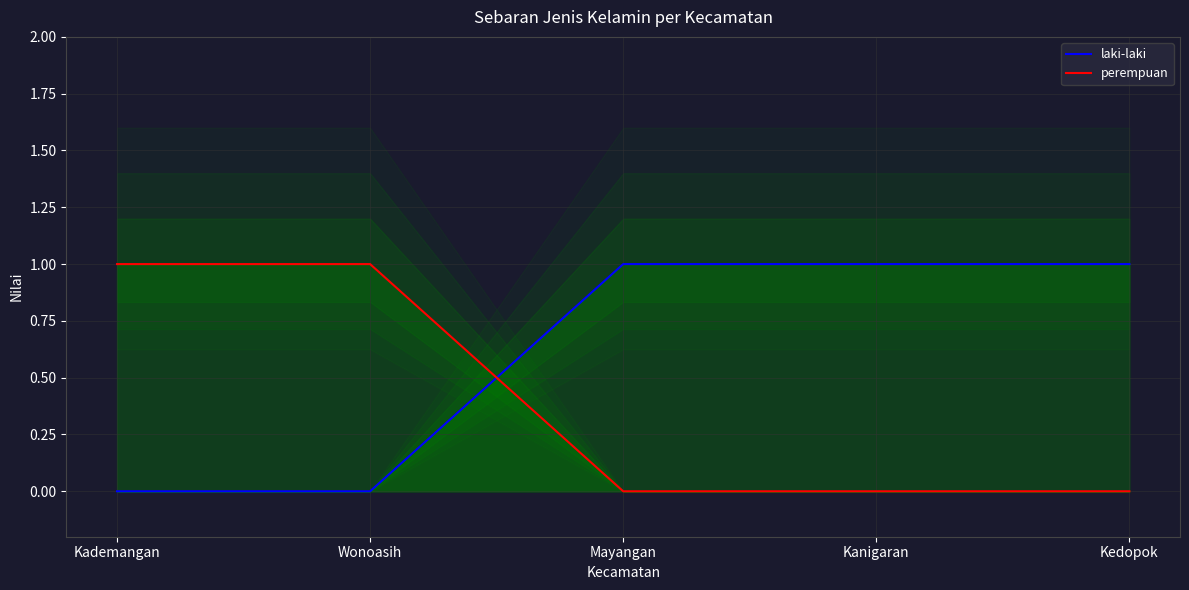

True or false: laki-laki and perempuan intersect in this chart.

True